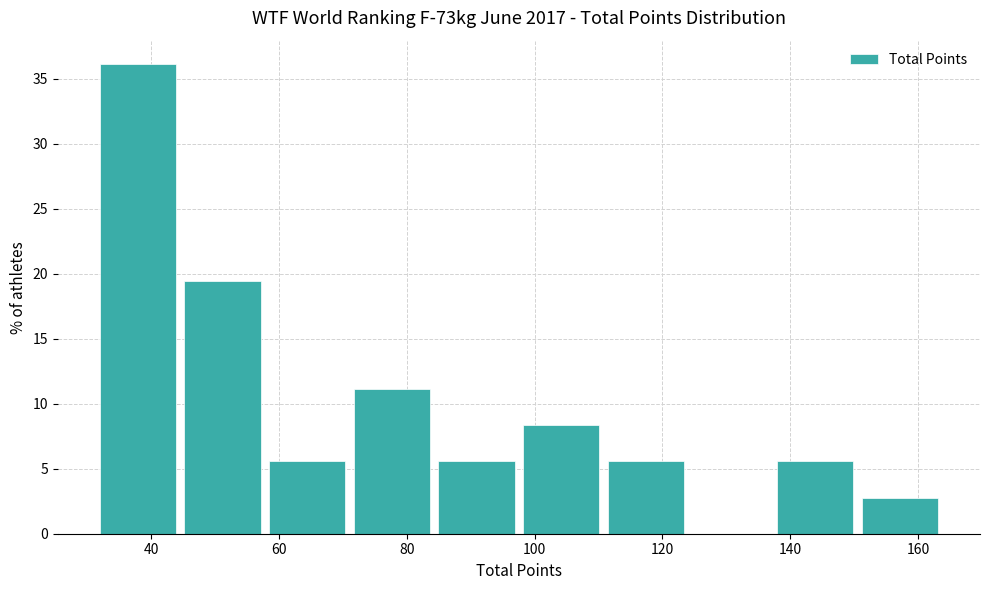

Over which range of the x-axis is the bar tallest?

32 to 44